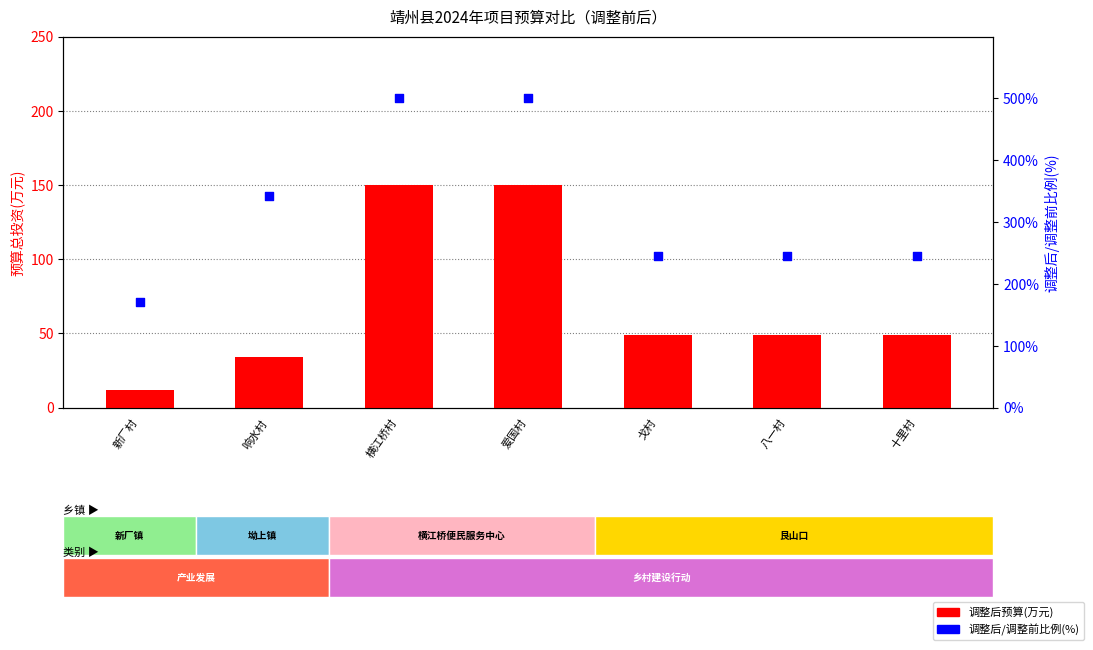

At how many categories does at least one series exceed 213?

6